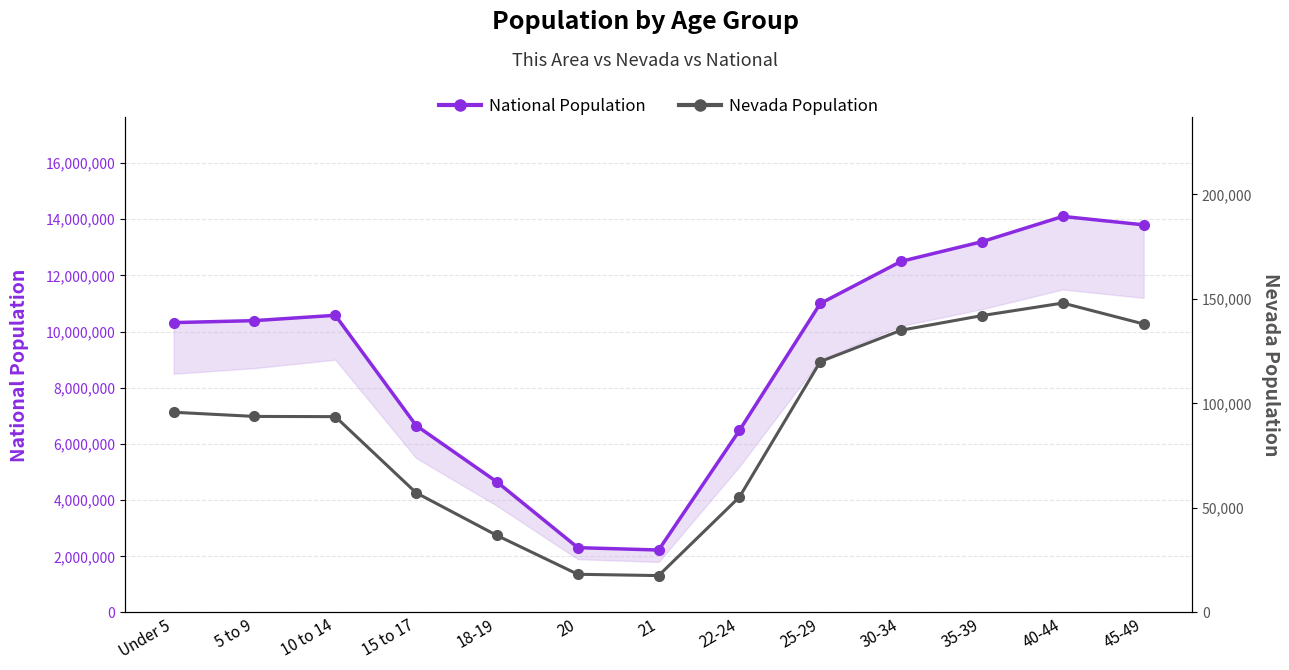

What is the value of the Nevada Population point at the 1st from the left?

95772